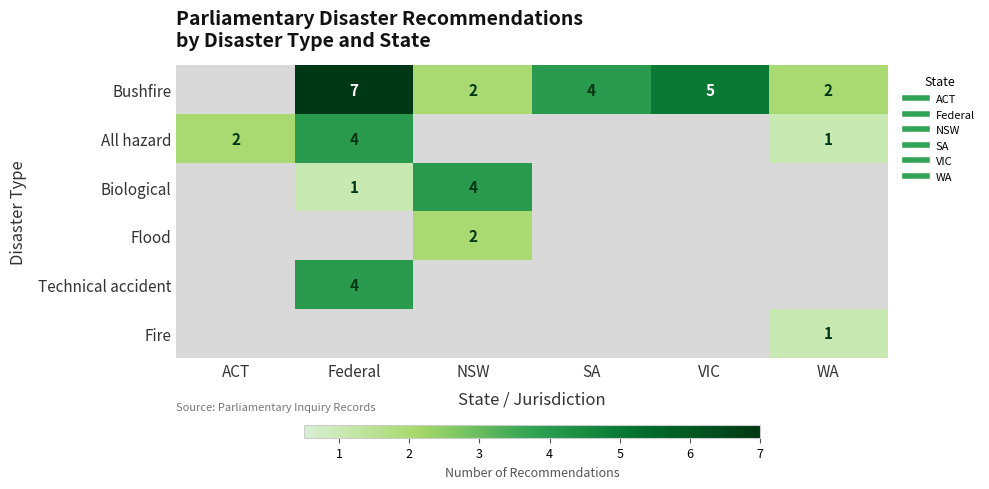

How many data points in All hazard are less than 1?

3